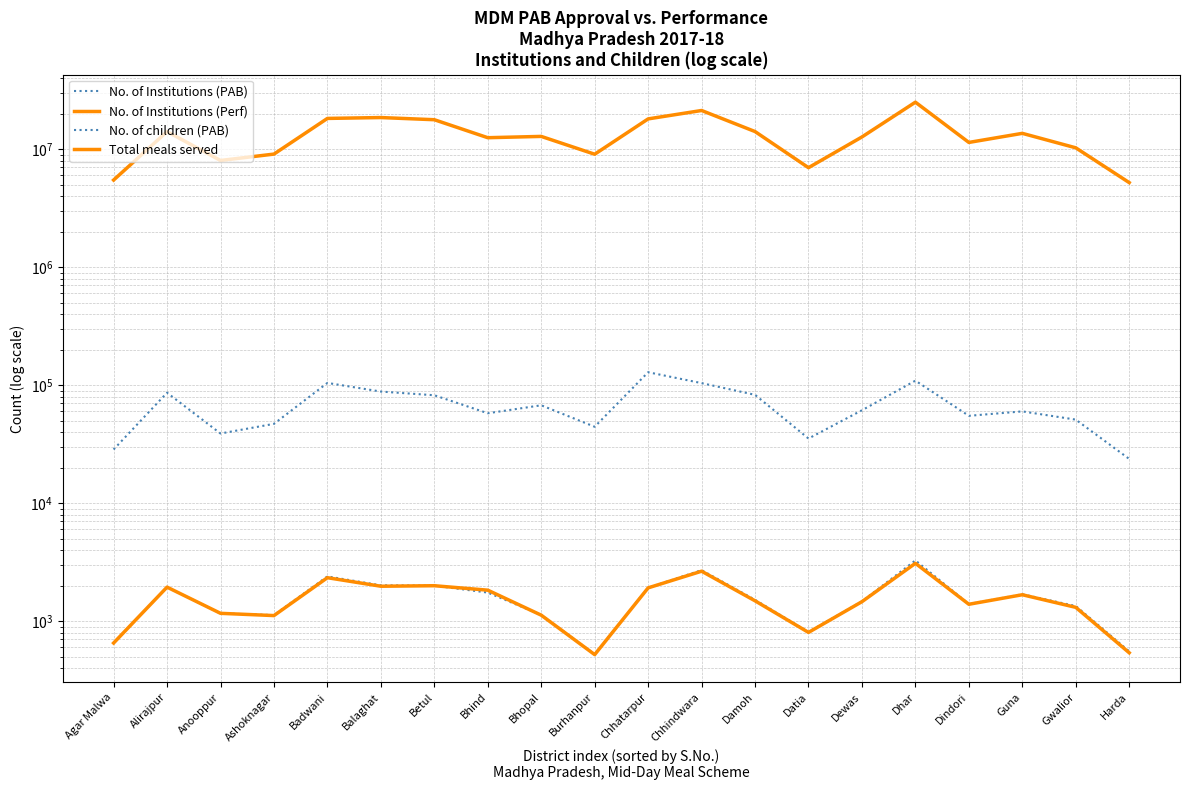

Which series has the largest total across all categories?

Total meals served